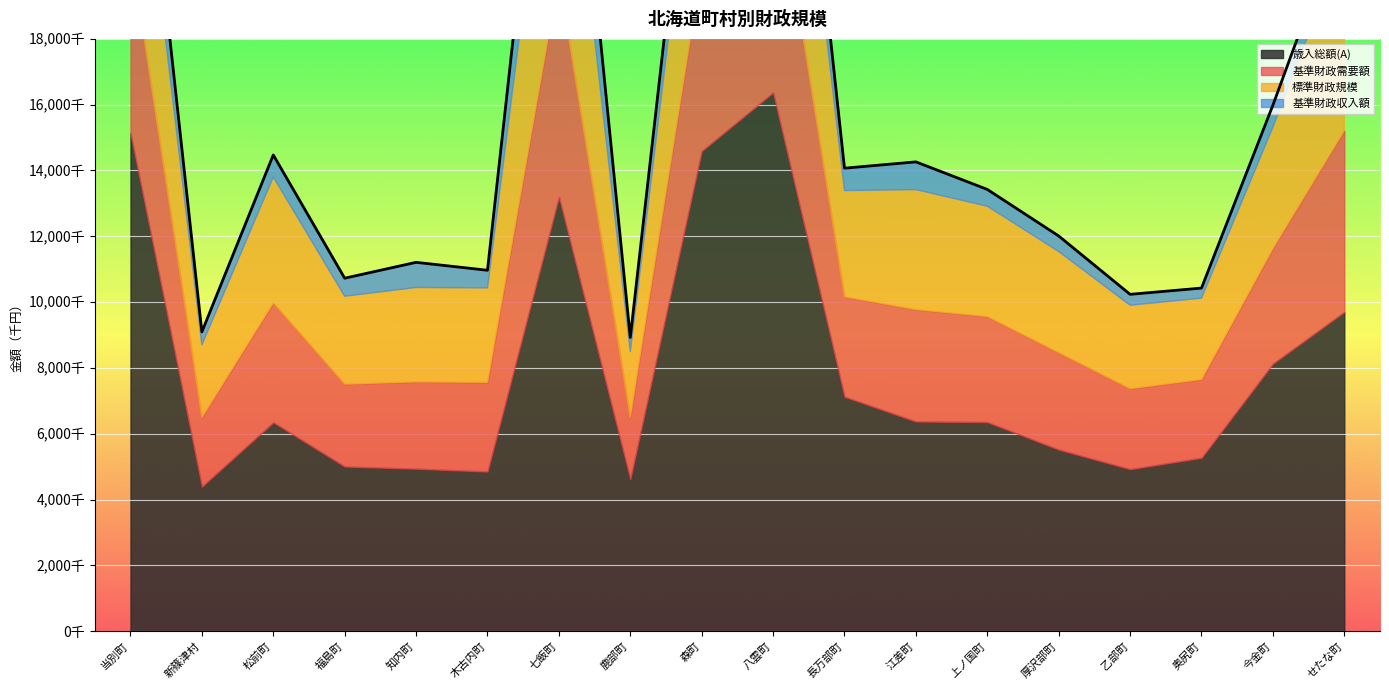

How many data points in 基準財政収入額 are less than 672223?

9